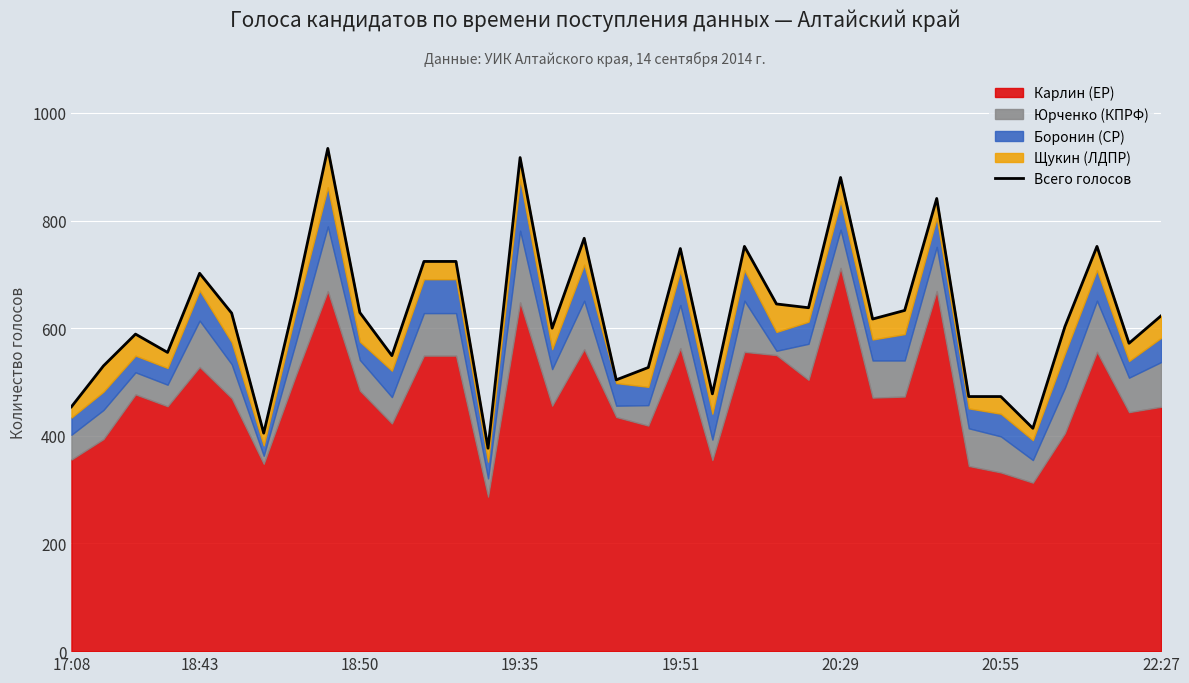

What is the ratio of the value at 21 to the value at 9?

1.2